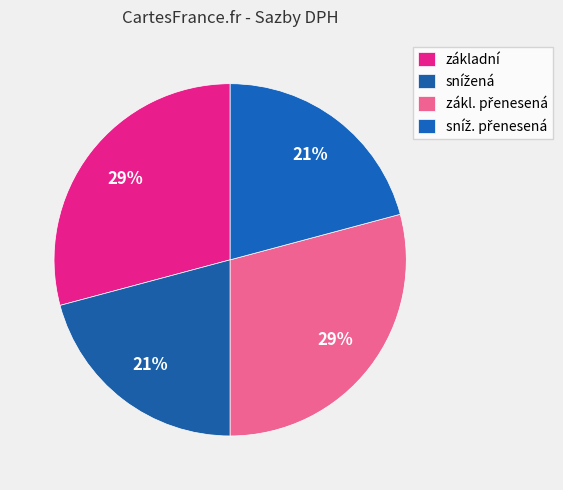

How many segments does this pie chart have?

4